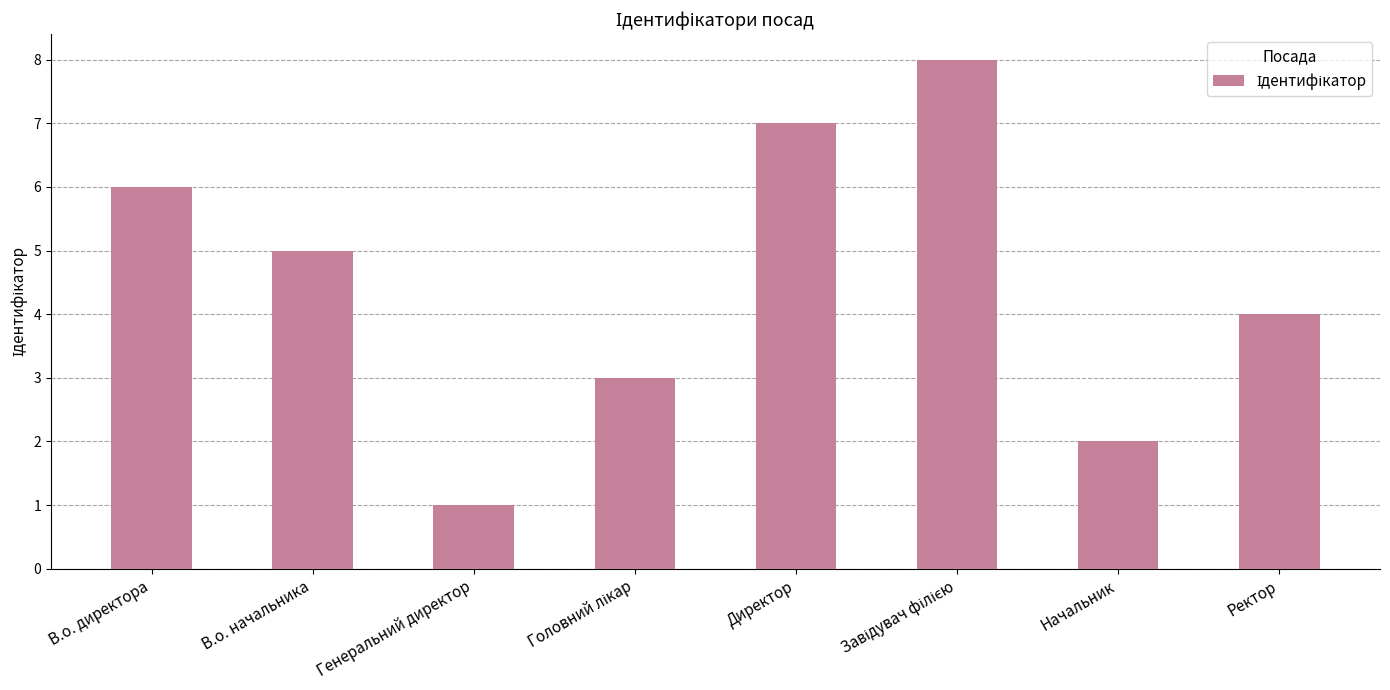

What is the smallest value displayed?

1